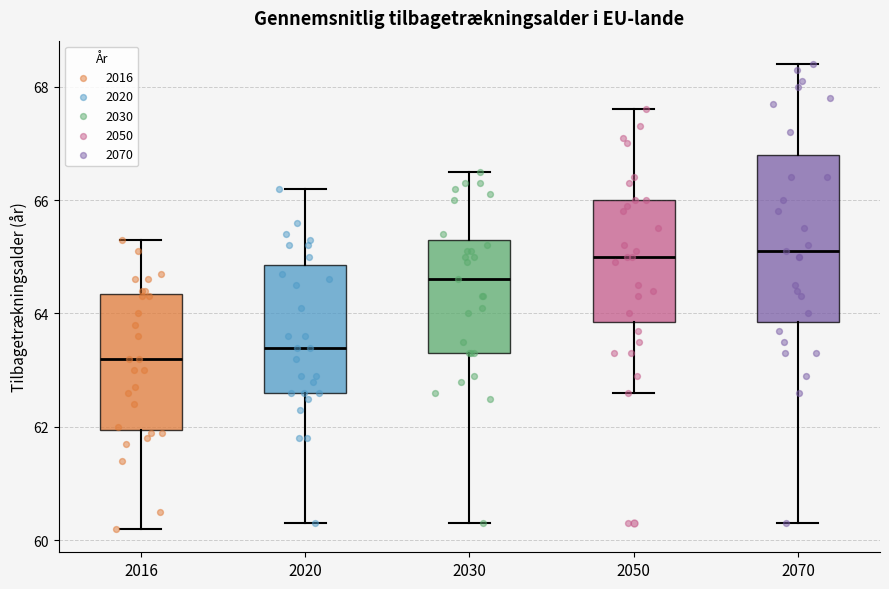

Reading left to right, read every box against the y-axis: the position of its median line, the range the box covers, and the ends of its whiskers. The values are not printed on the chart, so give them approximately, as read against the axis.

2016: median 63.2, box 62.0 to 64.4, whiskers 60.2 to 65.4
2020: median 63.4, box 62.6 to 64.8, whiskers 60.4 to 66.2
2030: median 64.6, box 63.4 to 65.4, whiskers 60.4 to 66.6
2050: median 65.0, box 63.8 to 66.0, whiskers 62.6 to 67.6
2070: median 65.2, box 63.8 to 66.8, whiskers 60.4 to 68.4